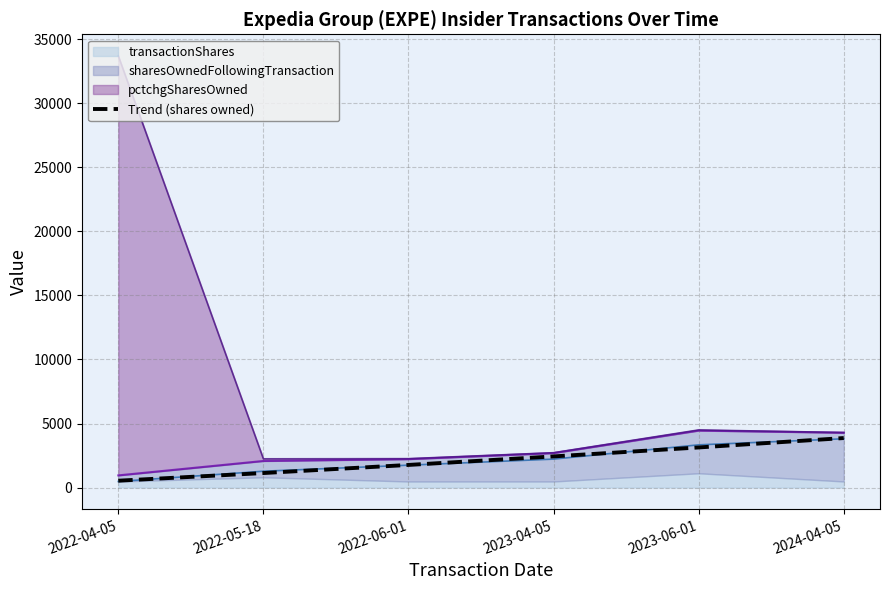

Reading right to left, what are all the values shown in this chart?

3864.5	3130.8	2430.8	1764.5	1131.7	532.6